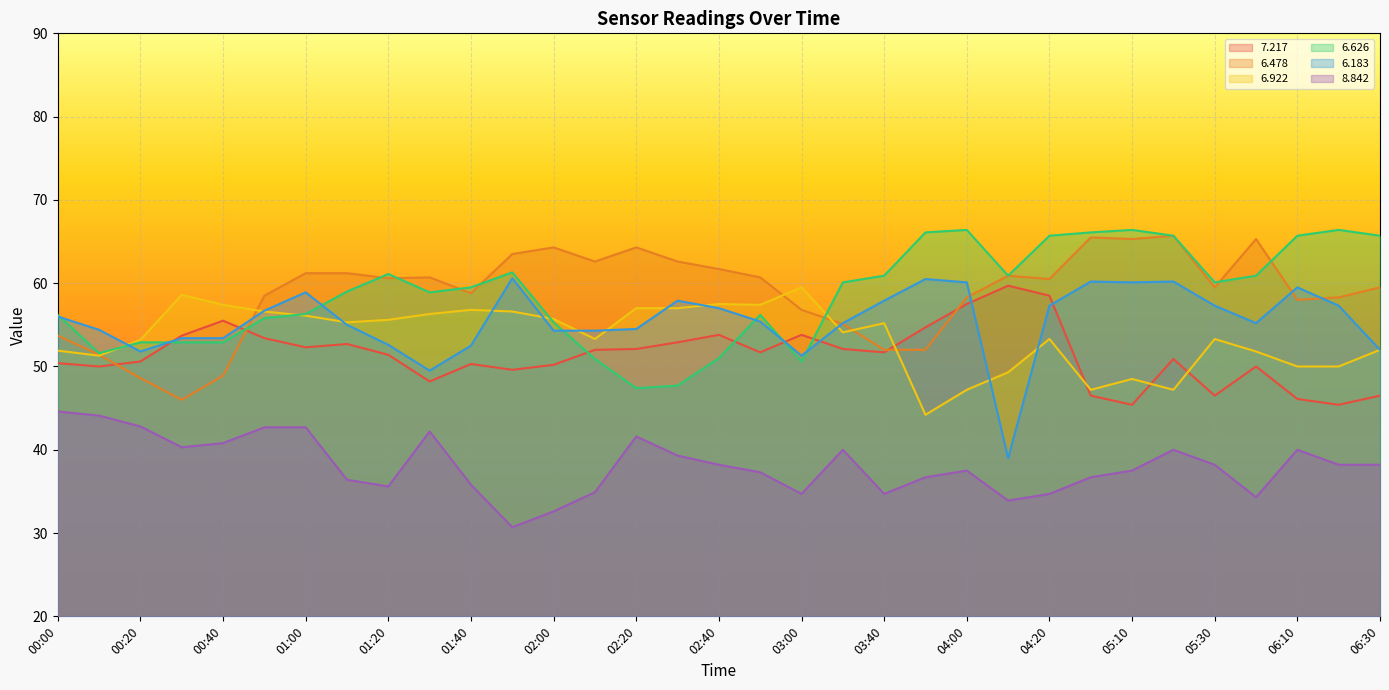

What position from the left is 03:00?

19